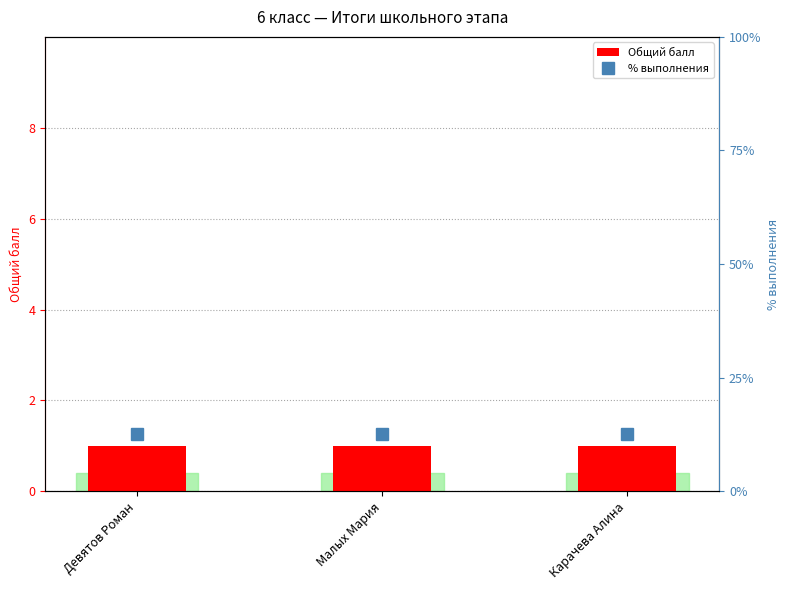

What are all the series names shown in the legend?

Общий балл, % выполнения